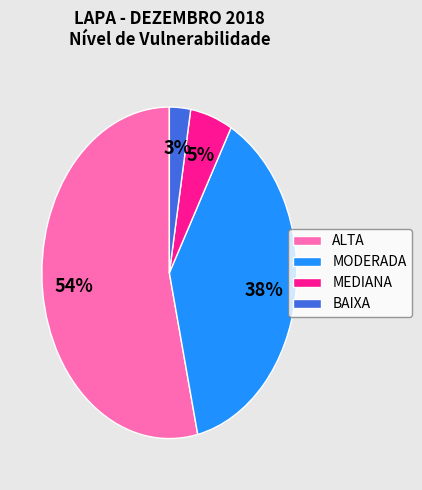

To the nearest percent, what is the average slice percentage?

25%